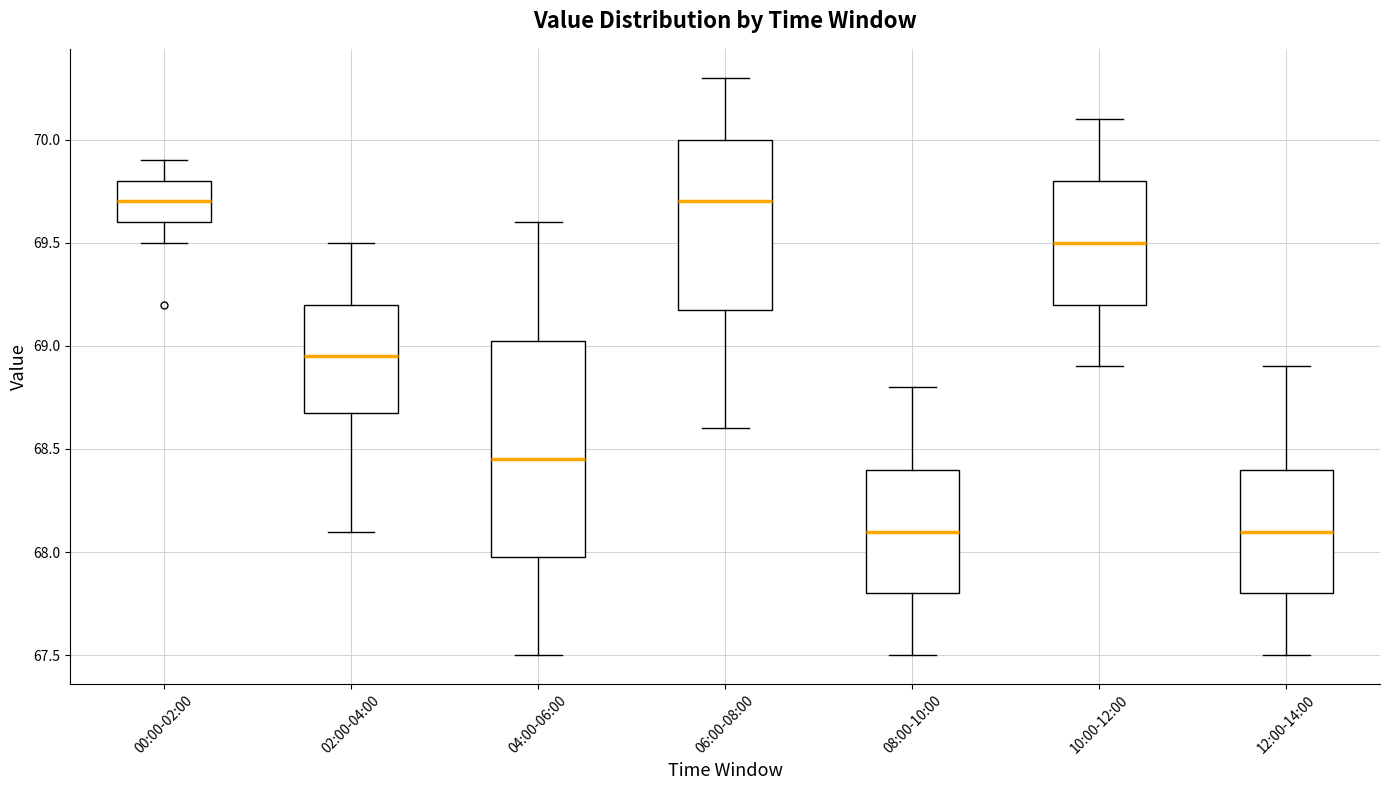

Reading left to right, read every box against the y-axis: the position of its median line, the range the box covers, and the ends of its whiskers. The values are not printed on the chart, so give them approximately, as read against the axis.

00:00-02:00: median 69.70, box 69.60 to 69.80, whiskers 69.50 to 69.90
02:00-04:00: median 68.95, box 68.70 to 69.20, whiskers 68.10 to 69.50
04:00-06:00: median 68.45, box 68.00 to 69.05, whiskers 67.50 to 69.60
06:00-08:00: median 69.70, box 69.20 to 70.00, whiskers 68.60 to 70.30
08:00-10:00: median 68.10, box 67.80 to 68.40, whiskers 67.50 to 68.80
10:00-12:00: median 69.50, box 69.20 to 69.80, whiskers 68.90 to 70.10
12:00-14:00: median 68.10, box 67.80 to 68.40, whiskers 67.50 to 68.90